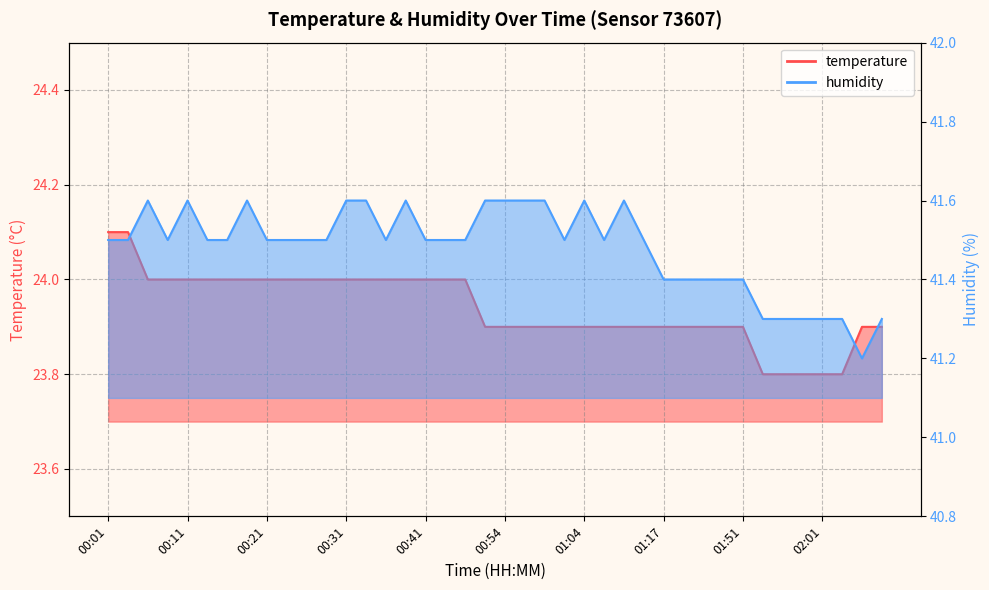

Reading right to left, transcribe all the data shown in this chart.

temperature: 23.9	23.9	23.8	23.8	23.8	23.8	23.8	23.9	23.9	23.9	23.9	23.9	23.9	23.9	23.9	23.9	23.9	23.9	23.9	23.9	23.9	24.0	24.0	24.0	24.0	24.0	24.0	24.0	24.0	24.0	24.0	24.0	24.0	24.0	24.0	24.0	24.0	24.0	24.1	24.1
humidity: 41.3	41.2	41.3	41.3	41.3	41.3	41.3	41.4	41.4	41.4	41.4	41.4	41.5	41.6	41.5	41.6	41.5	41.6	41.6	41.6	41.6	41.5	41.5	41.5	41.6	41.5	41.6	41.6	41.5	41.5	41.5	41.5	41.6	41.5	41.5	41.6	41.5	41.6	41.5	41.5